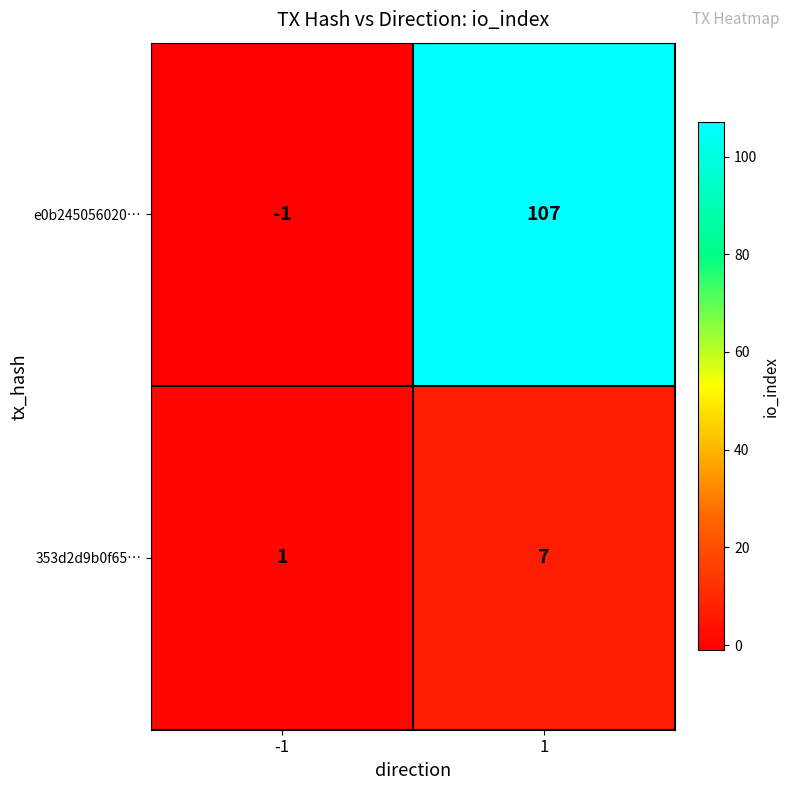

The e0b245056020… series shows 0 at -1. True or false?

False